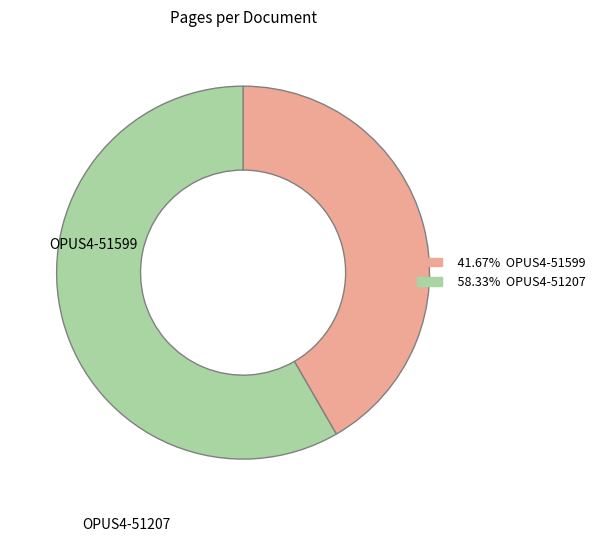

Is there any slice that represents more than half of the pie?

Yes